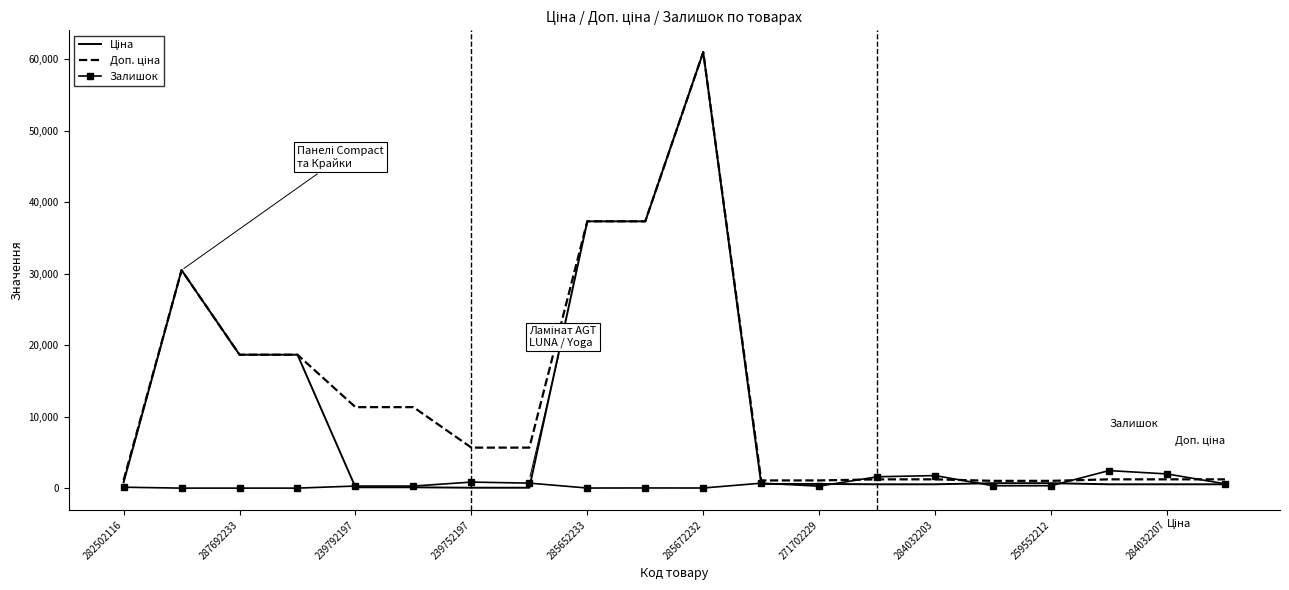

What is the maximum value shown in the chart?

61024.7